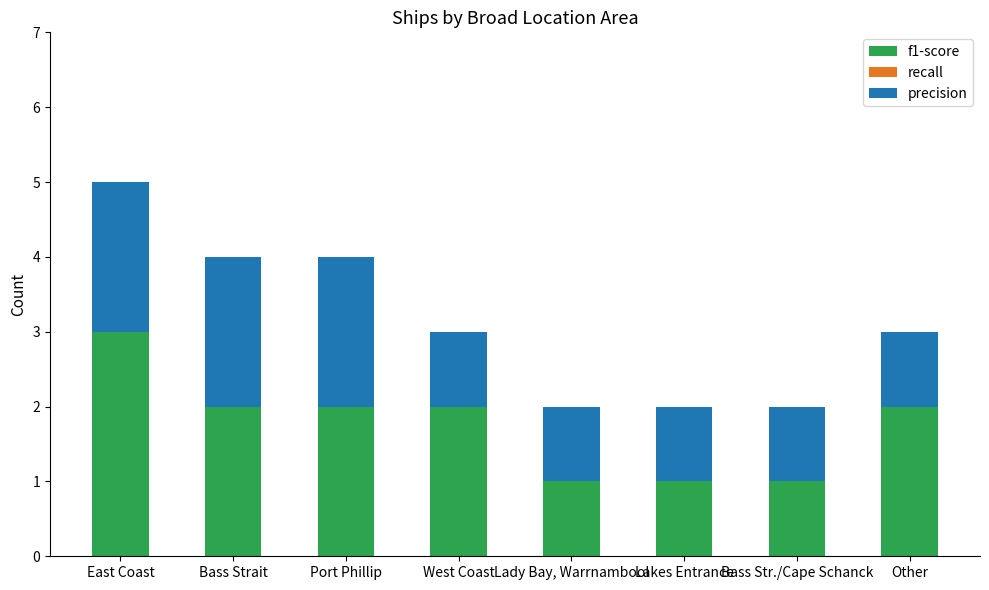

Reading right to left, transcribe the values for f1-score.

Other=2	Bass Str./Cape Schanck=1	Lakes Entrance=1	Lady Bay, Warrnambool=1	West Coast=2	Port Phillip=2	Bass Strait=2	East Coast=3